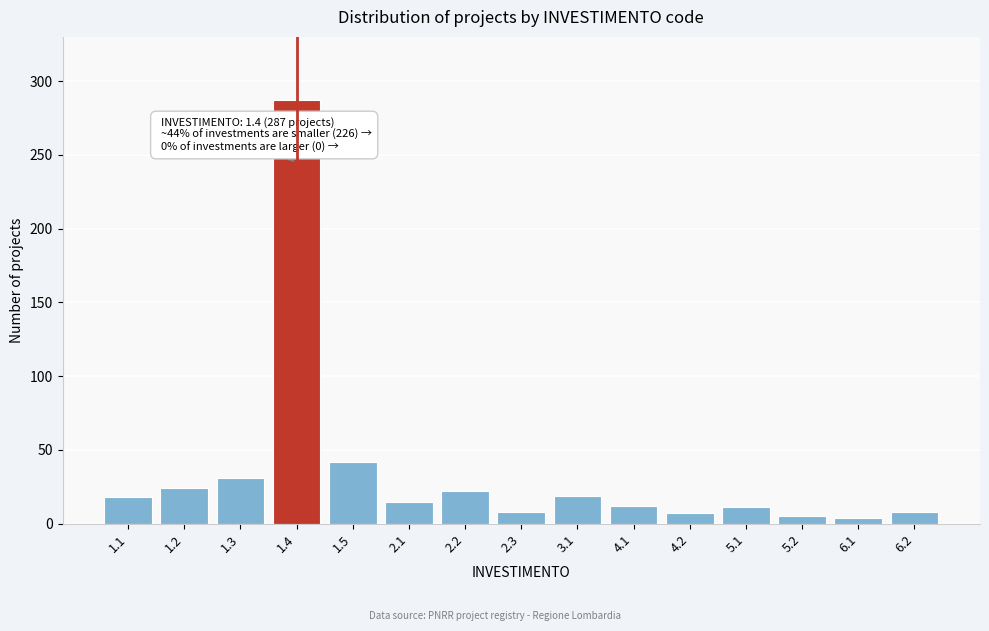

What is the sum of all values?

513